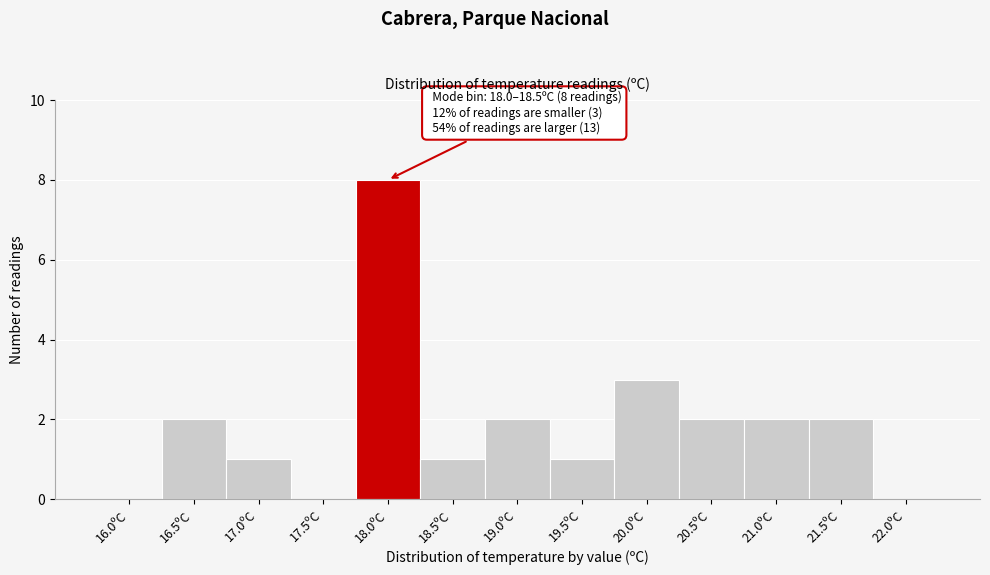

Reading left to right, extract all data points from this chart.

16.0ºC=0	16.5ºC=2	17.0ºC=1	17.5ºC=0	18.0ºC=8	18.5ºC=1	19.0ºC=2	19.5ºC=1	20.0ºC=3	20.5ºC=2	21.0ºC=2	21.5ºC=2	22.0ºC=0